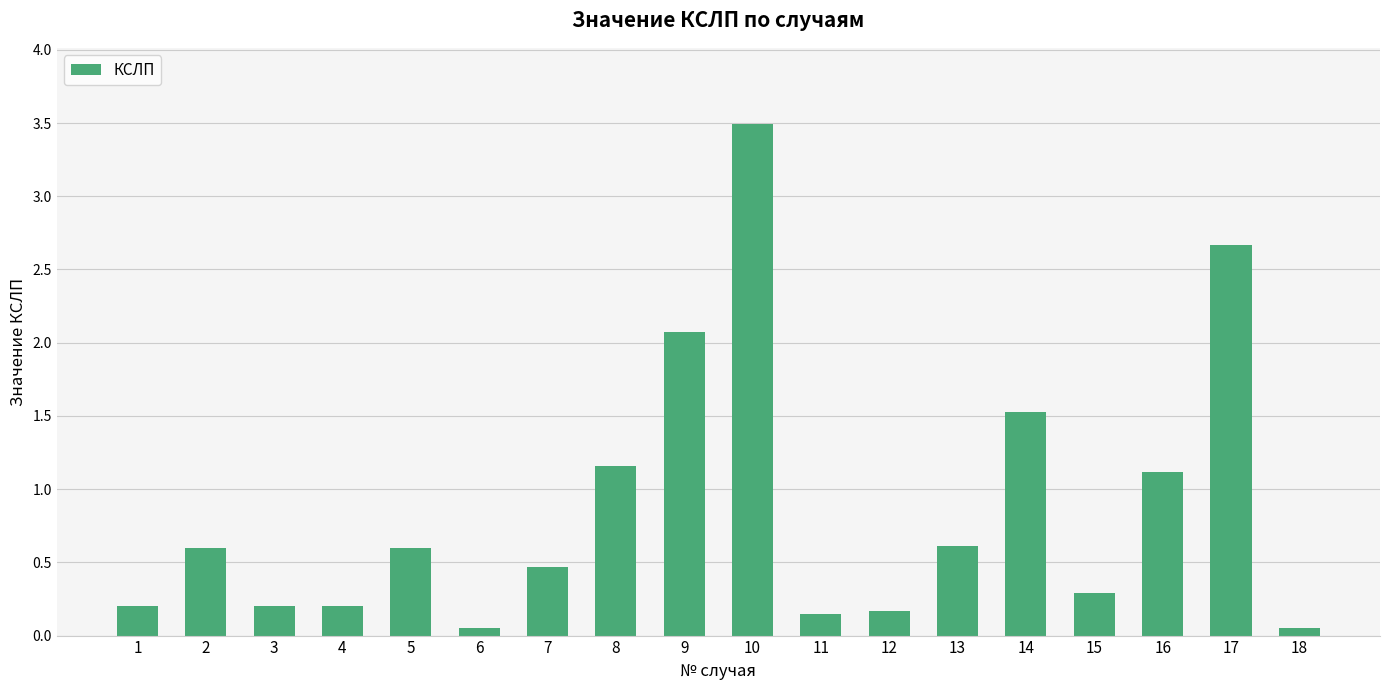

At which category does the chart reach its peak across all series?

10